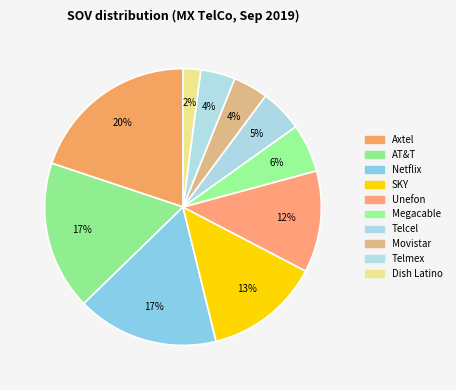

How many segments does this pie chart have?

10